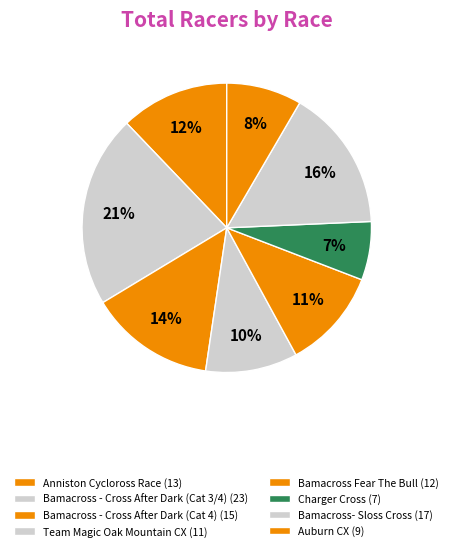

To the nearest percent, what is the difference between the Anniston Cycloross Race and Bamacross- Sloss Cross slice percentages?

4%